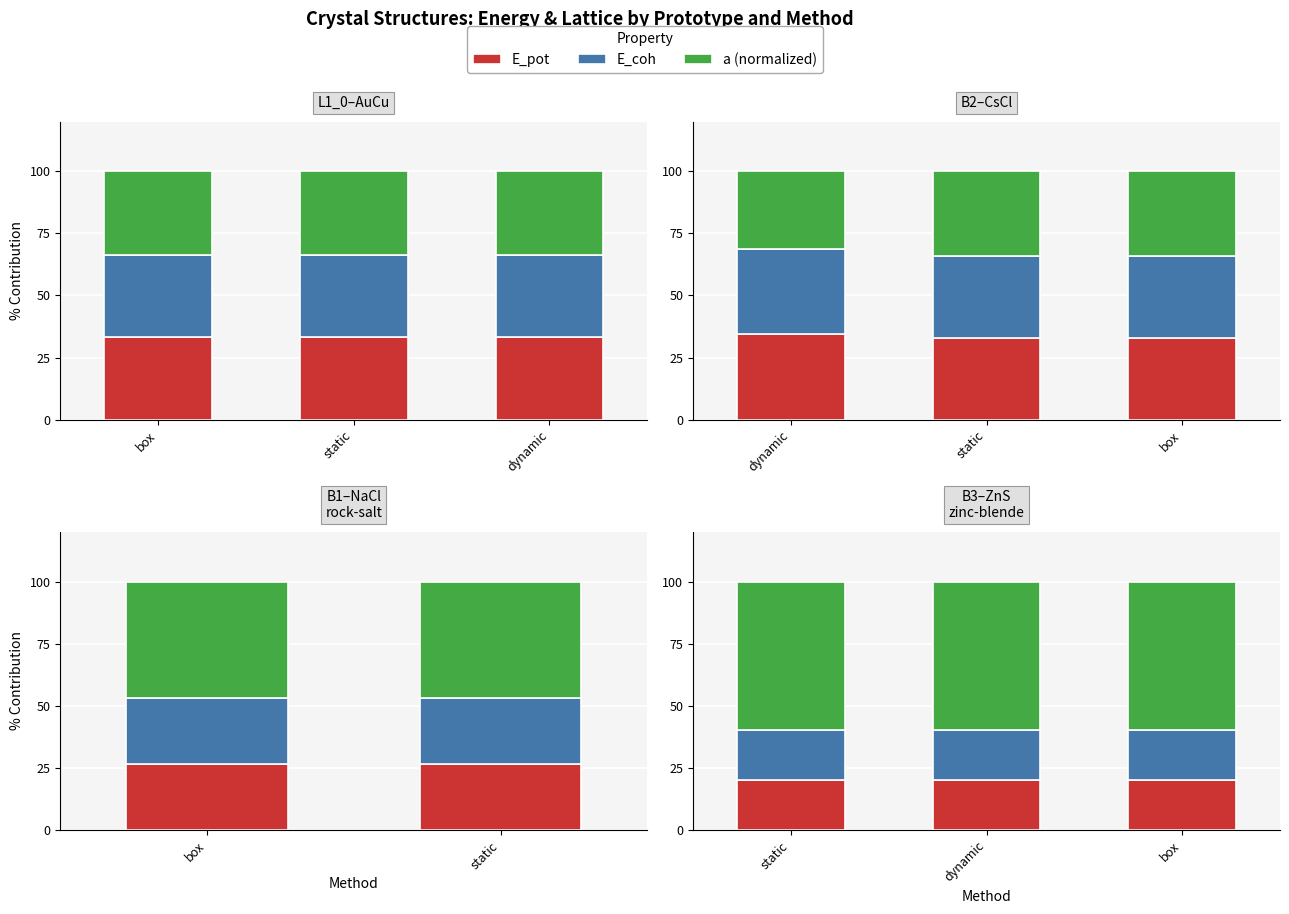

List the labels in order of E_pot value, smallest first.

box, static, dynamic